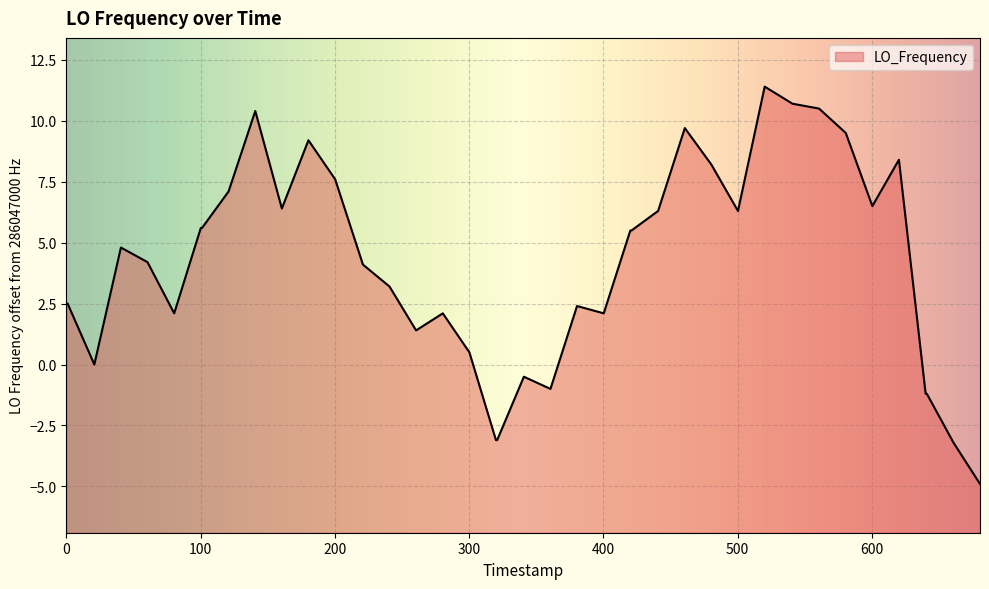

How many points are higher than both their immediate neighbors (excluding endpoints)?

9